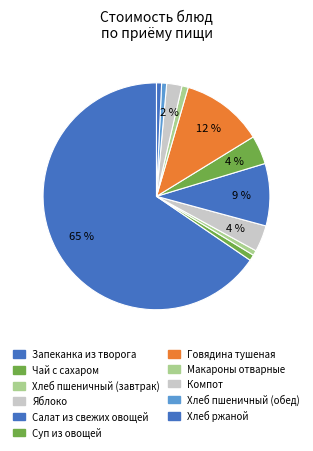

Which slice is the smallest?

Хлеб пшеничный (завтрак)